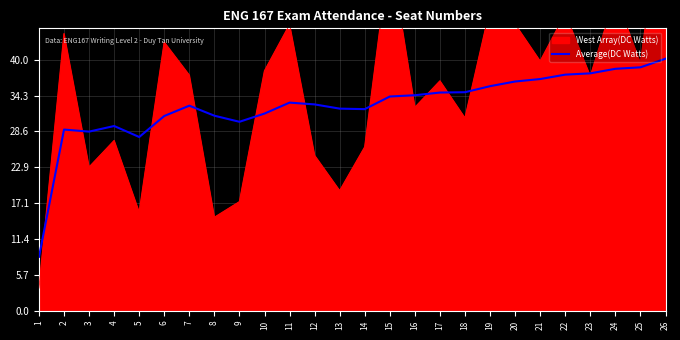

The value of Average(DC Watts) at 25 is 38.8. True or false?

True